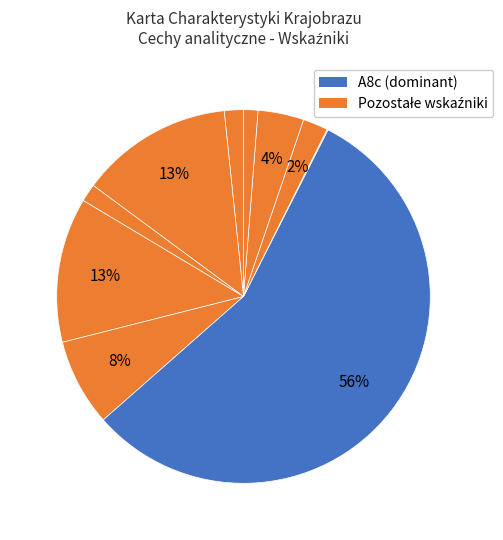

Which slice represents more than half of the pie?

A8c